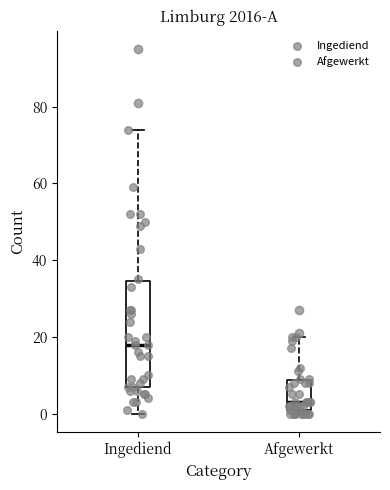

Reading left to right, transcribe this box plot: for each box, give where its median line is, the range the box spans, and where its two whiskers end, as read against the y-axis. The values are not printed on the chart, so give them approximately, as read against the axis.

Ingediend: median 18, box 8 to 34, whiskers 0 to 74
Afgewerkt: median 4, box 2 to 8, whiskers 0 to 20